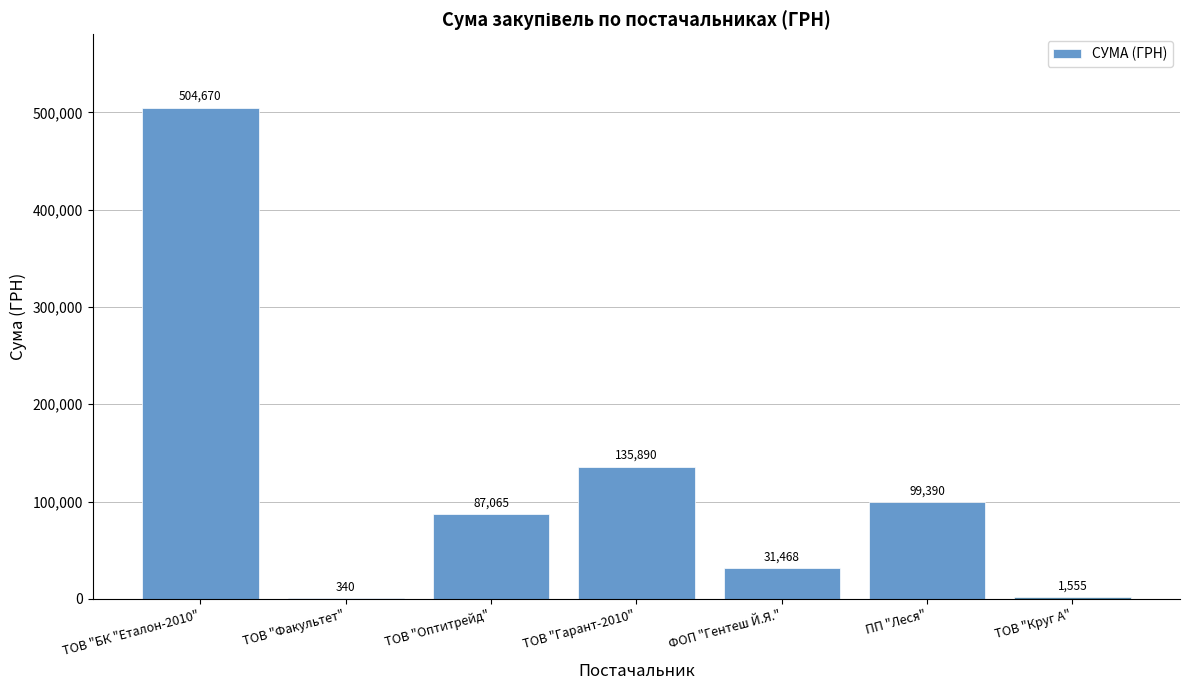

At which category does the chart reach its peak across all series?

ТОВ "БК "Еталон-2010"